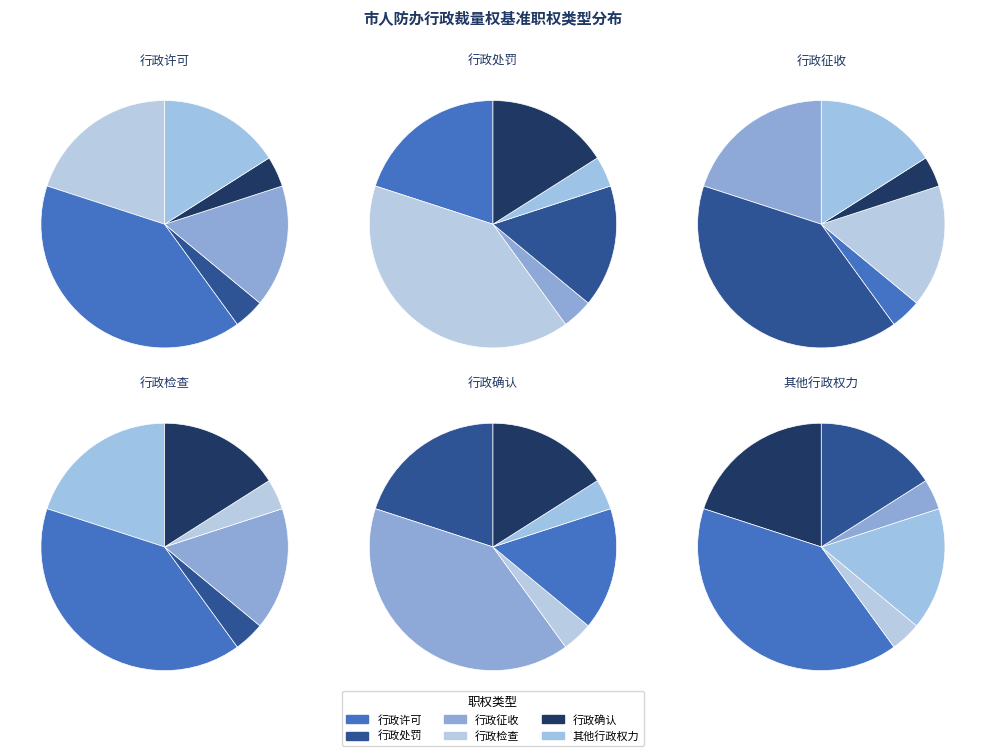

Which category has the smallest portion of the pie?

行政征收